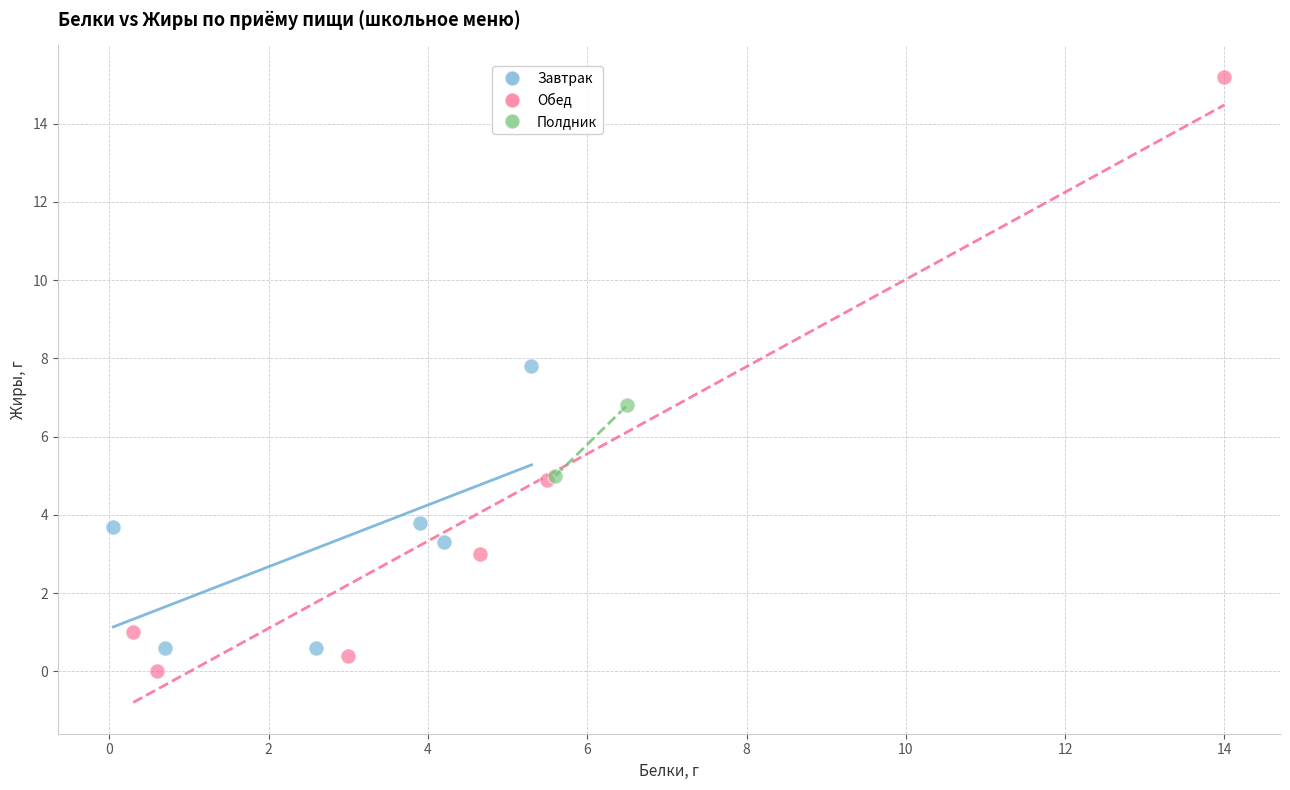

What are all the series names shown in the legend?

Завтрак, Обед, Полдник